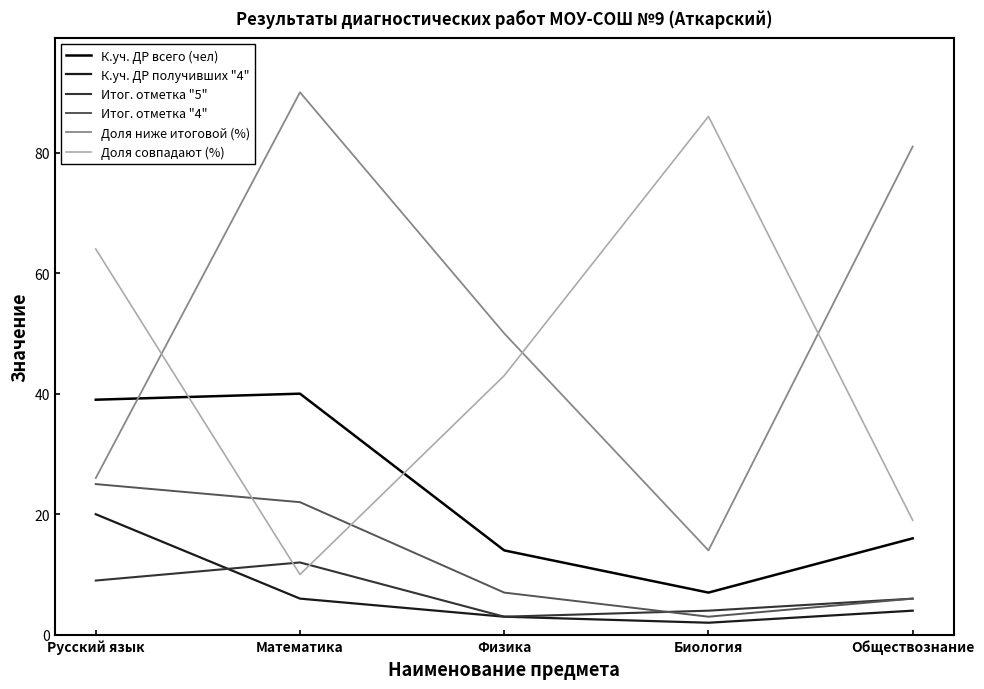

Reading left to right, what are all the values shown in this chart?

К.уч. ДР всего (чел): Русский язык=39	Математика=40	Физика=14	Биология=7	Обществознание=16
К.уч. ДР получивших "4": Русский язык=20	Математика=6	Физика=3	Биология=2	Обществознание=4
Итог. отметка "5": Русский язык=9	Математика=12	Физика=3	Биология=4	Обществознание=6
Итог. отметка "4": Русский язык=25	Математика=22	Физика=7	Биология=3	Обществознание=6
Доля ниже итоговой (%): Русский язык=26	Математика=90	Физика=50	Биология=14	Обществознание=81
Доля совпадают (%): Русский язык=64	Математика=10	Физика=43	Биология=86	Обществознание=19